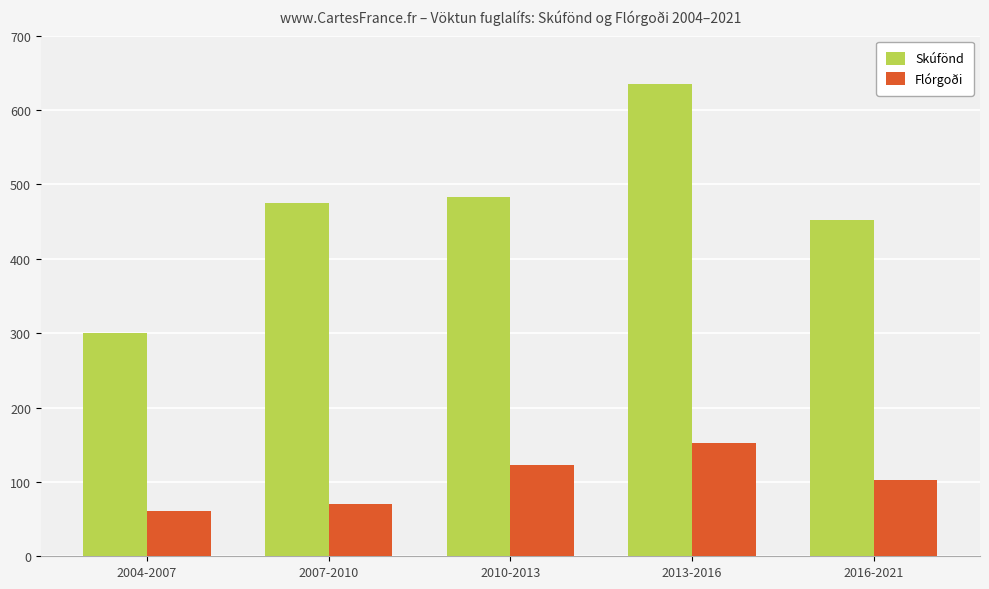

Which series has the largest range (max minus min)?

Skúfönd